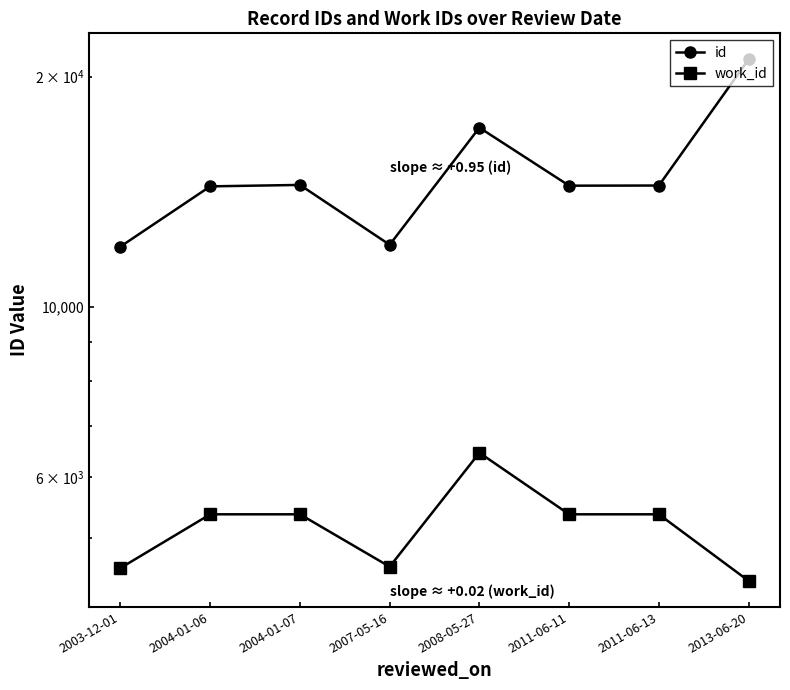

What is the value of the work_id point at the 2nd from the left?

5366